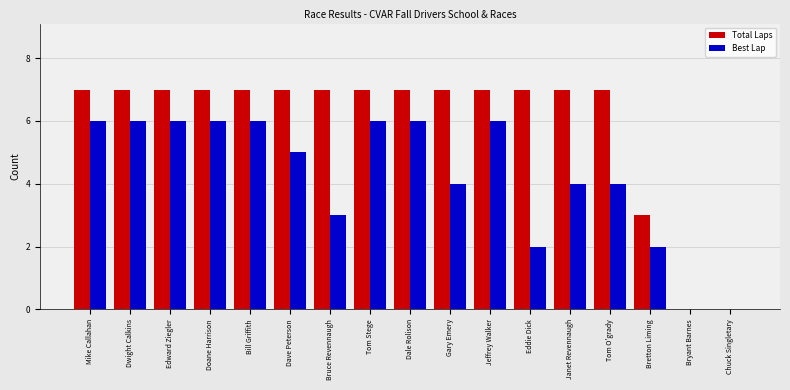

Reading left to right, list all the values displayed in this chart.

Total Laps: Mike Callahan=7	Dwight Calkins=7	Edward Ziegler=7	Doane Harrison=7	Bill Griffith=7	Dave Peterson=7	Bruce Revennaugh=7	Tom Stege=7	Dale Rolison=7	Gary Emery=7	Jeffrey Walker=7	Eddie Dick=7	Janet Revennaugh=7	Tom O'grady=7	Bretton Liming=3	Bryant Barnes=0	Chuck Singletary=0
Best Lap: Mike Callahan=6	Dwight Calkins=6	Edward Ziegler=6	Doane Harrison=6	Bill Griffith=6	Dave Peterson=5	Bruce Revennaugh=3	Tom Stege=6	Dale Rolison=6	Gary Emery=4	Jeffrey Walker=6	Eddie Dick=2	Janet Revennaugh=4	Tom O'grady=4	Bretton Liming=2	Bryant Barnes=0	Chuck Singletary=0